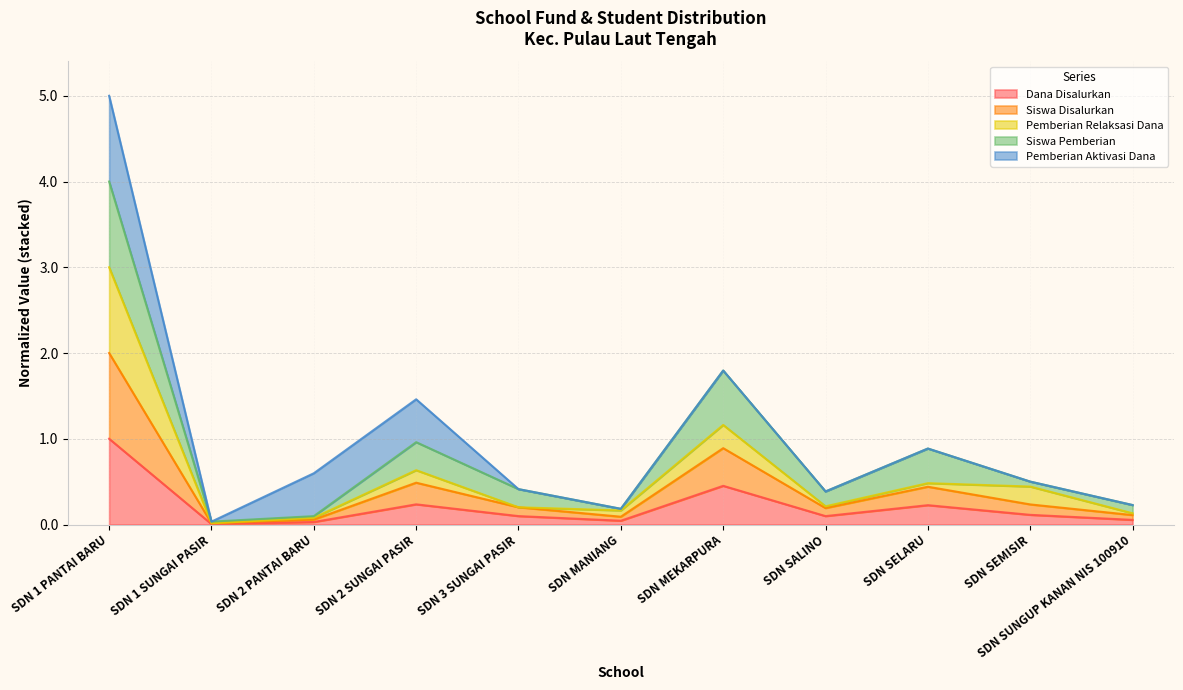

What is the difference between the second highest and minimum values in the Dana Disalurkan series?

0.4